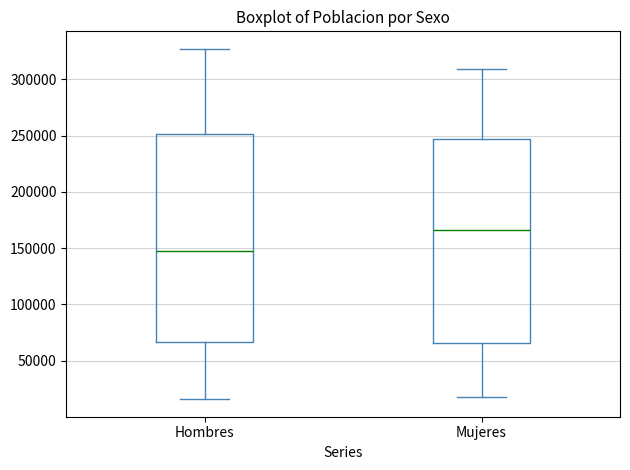

Which box has the lowest median line?

Hombres